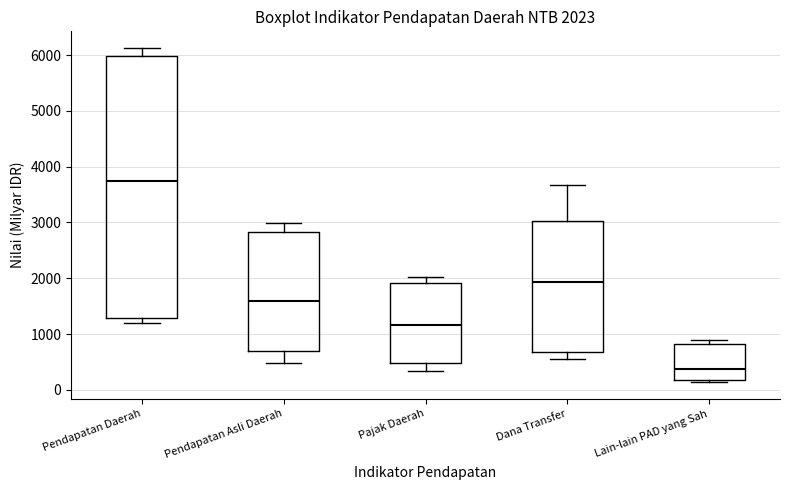

Comparing the boxes themselves (not the whiskers), which one is the tallest?

Pendapatan Daerah